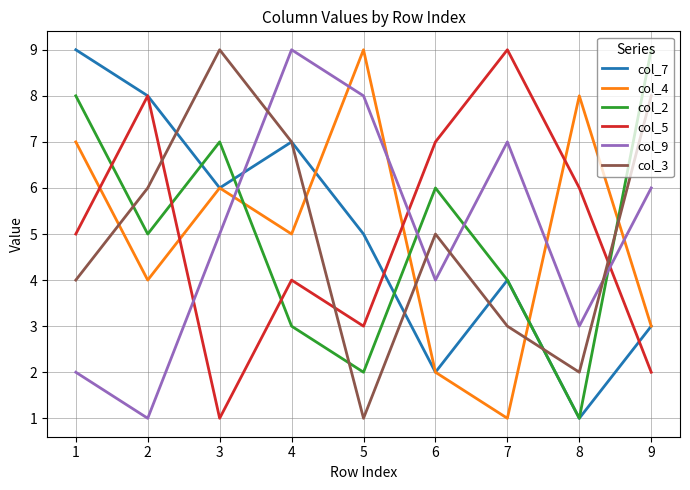

Reading right to left, what are all the values shown in this chart?

col_7: 3	1	4	2	5	7	6	8	9
col_4: 3	8	1	2	9	5	6	4	7
col_2: 9	1	4	6	2	3	7	5	8
col_5: 2	6	9	7	3	4	1	8	5
col_9: 6	3	7	4	8	9	5	1	2
col_3: 8	2	3	5	1	7	9	6	4